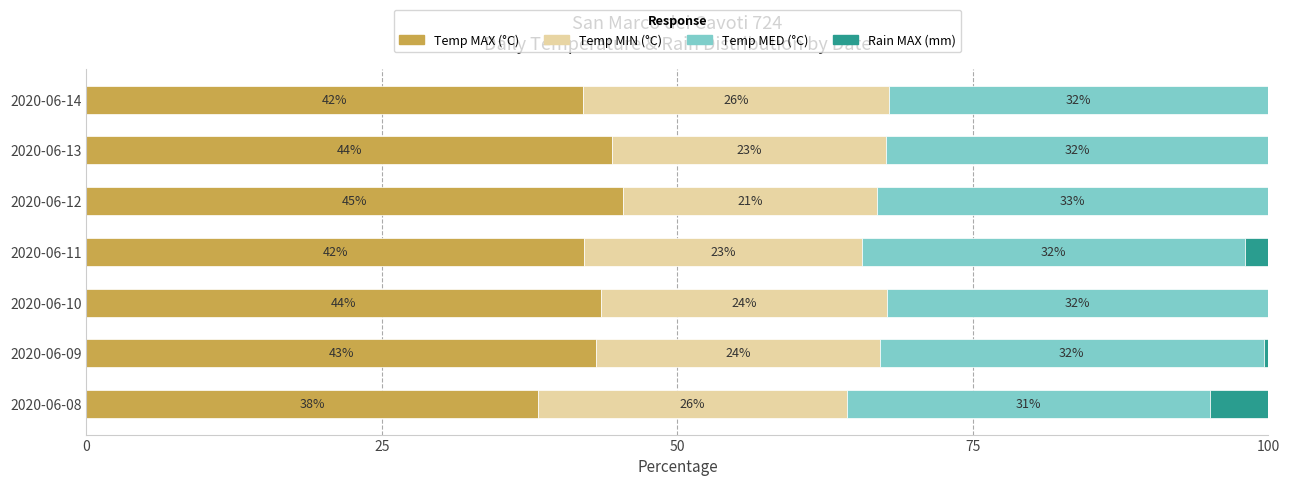

What is the maximum value for Temp MAX (°C)?

45.4